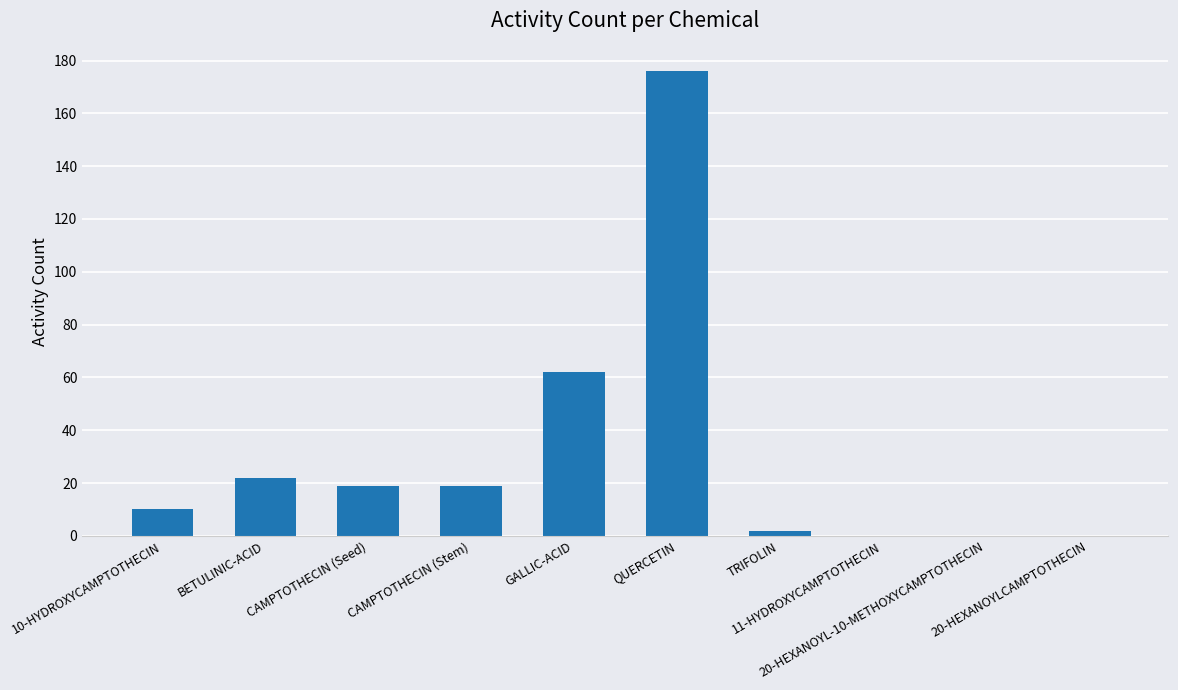

What is the difference between the values at QUERCETIN and 20-HEXANOYL-10-METHOXYCAMPTOTHECIN?

176